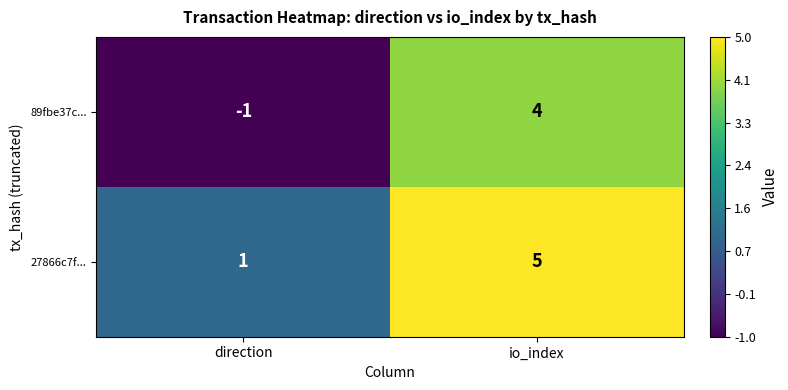

At direction, list the series in order from smallest to largest.

89fbe37c..., 27866c7f...